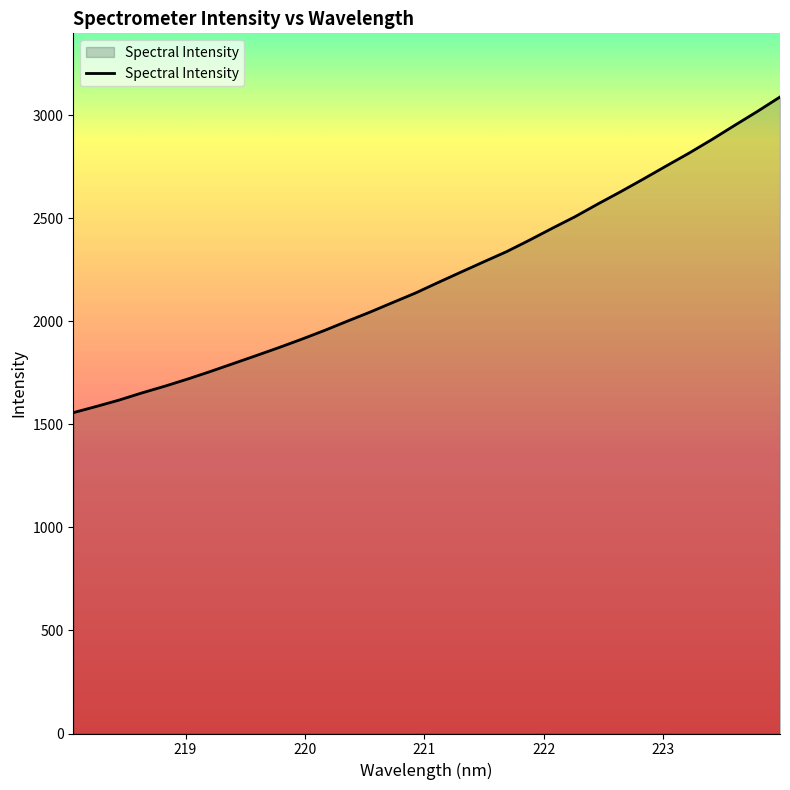

Count the number of values greater than 2189.

16